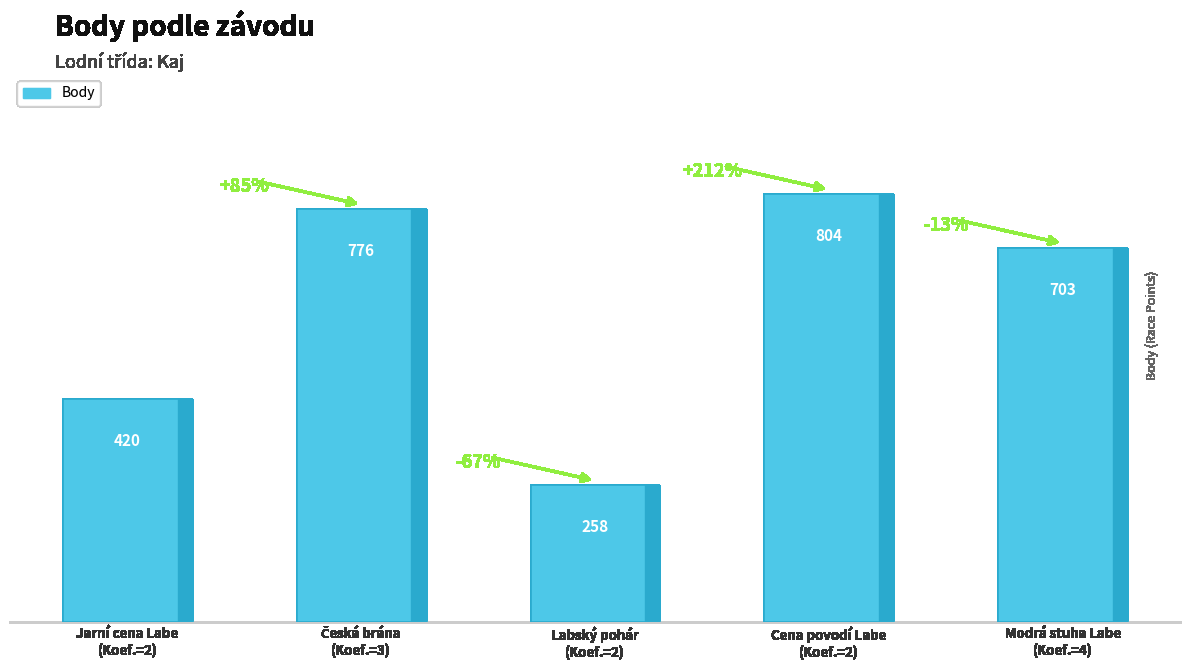

What is the smallest value displayed?

258